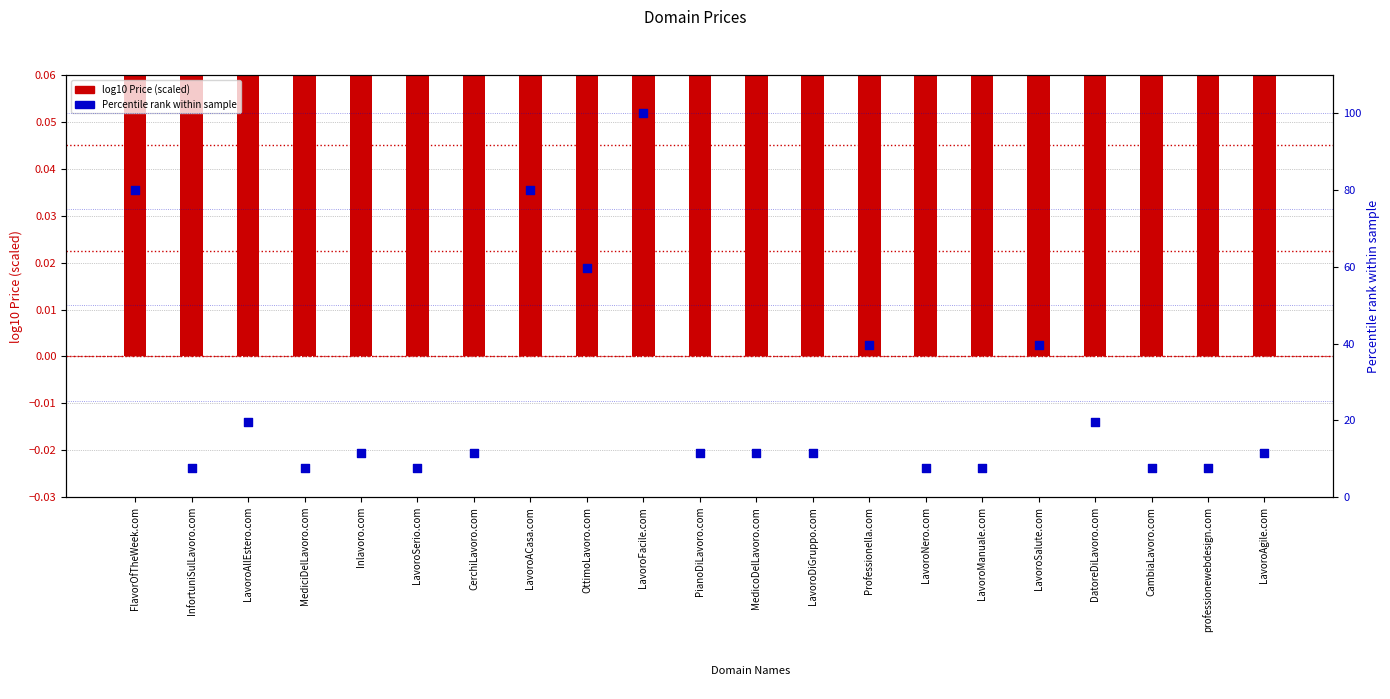

At how many categories does at least one series exceed 12?

8